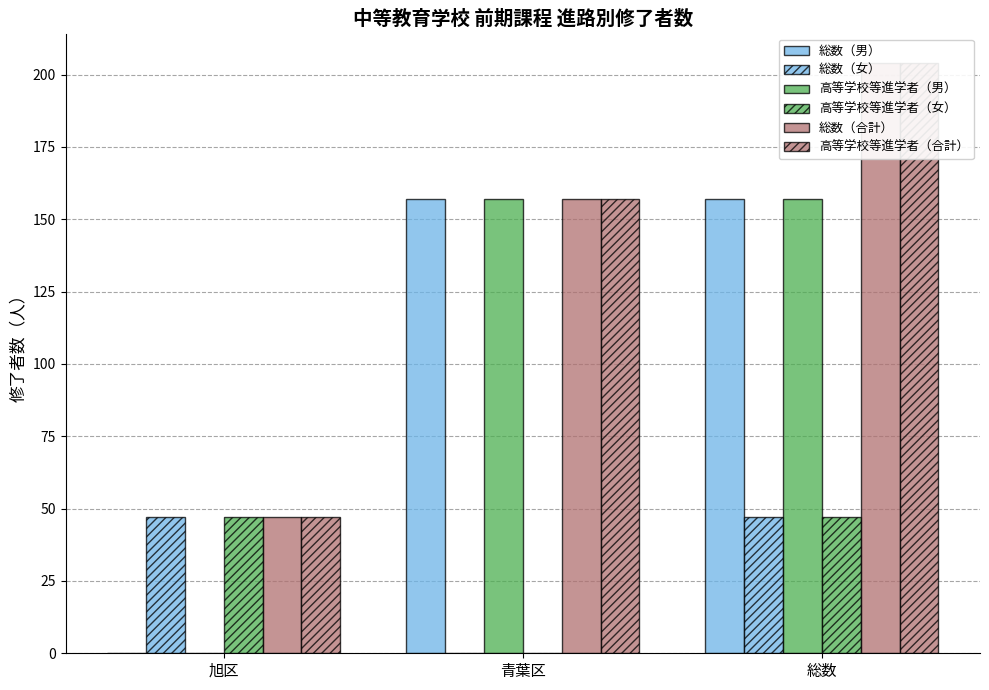

List the labels in order of 高等学校等進学者（合計） value, largest first.

総数, 青葉区, 旭区